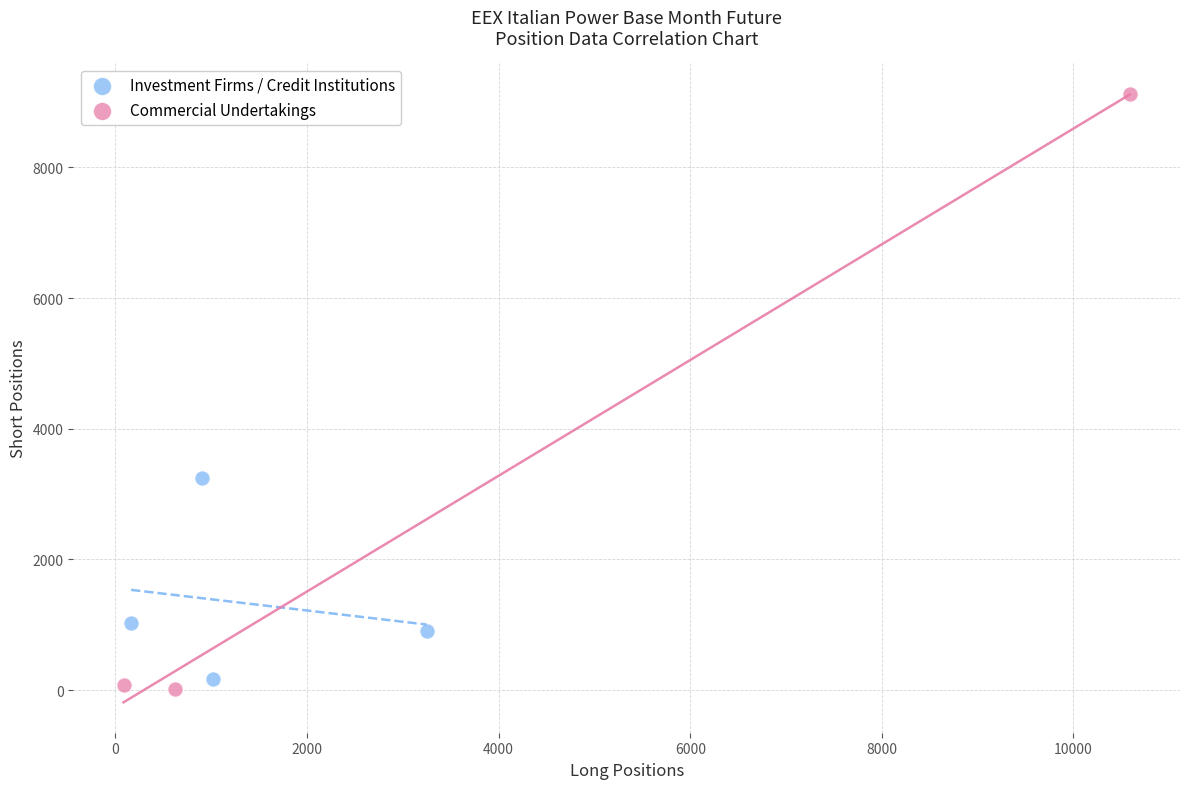

Which series contains the highest Y value?

Commercial Undertakings